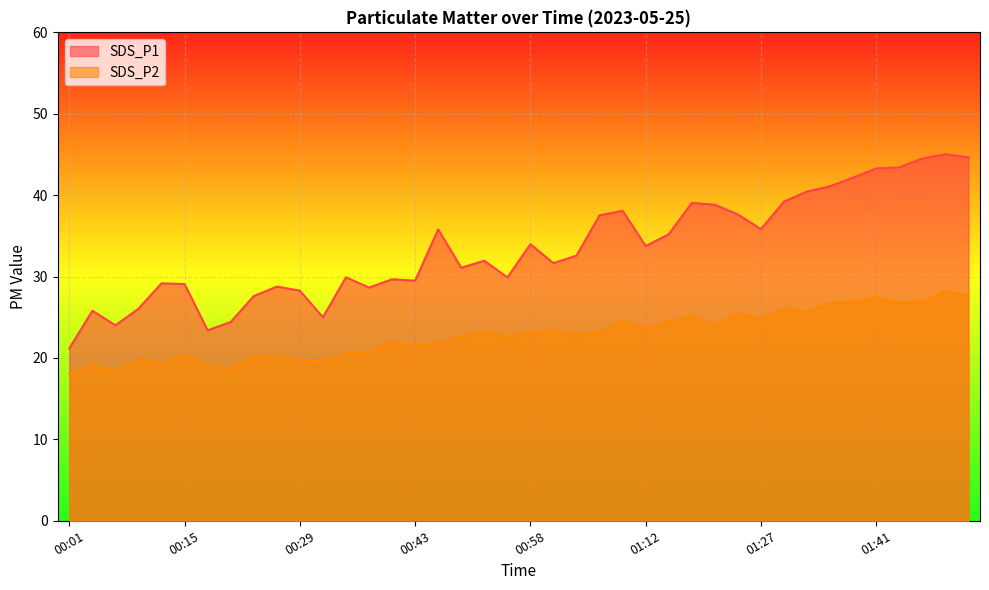

Reading left to right, transcribe all the data shown in this chart.

SDS_P1: 21.2	25.8	24.0	26.1	29.2	29.1	23.4	24.4	27.6	28.8	28.3	25.0	29.9	28.6	29.7	29.5	35.8	31.1	31.9	29.9	34.0	31.6	32.6	37.5	38.1	33.8	35.2	39.0	38.8	37.6	35.8	39.2	40.5	41.1	42.2	43.3	43.4	44.5	45.0	44.6
SDS_P2: 18.1	19.1	18.4	19.7	19.3	20.4	19.1	18.7	20.1	20.2	19.8	19.6	20.5	20.8	22.1	21.4	21.8	22.6	23.2	22.6	23.1	23.4	22.8	23.2	24.5	23.7	24.5	25.1	24.1	25.5	24.8	26.1	25.6	26.8	26.9	27.5	26.8	26.9	28.2	27.7